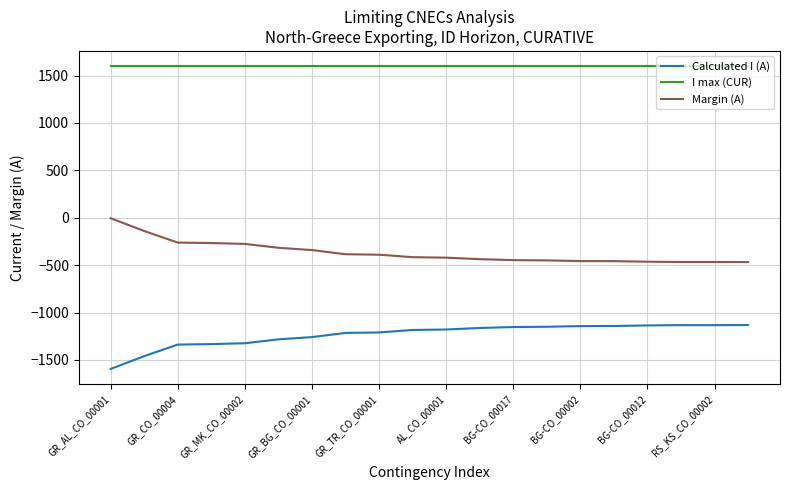

What is the minimum value for Calculated I (A)?

-1595